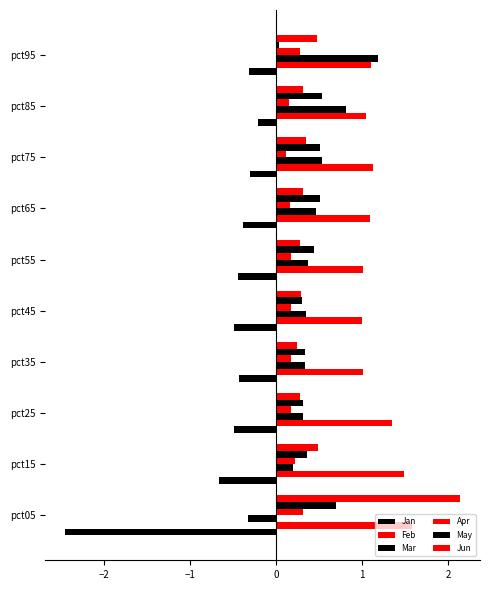

How many distinct data groups are displayed?

6